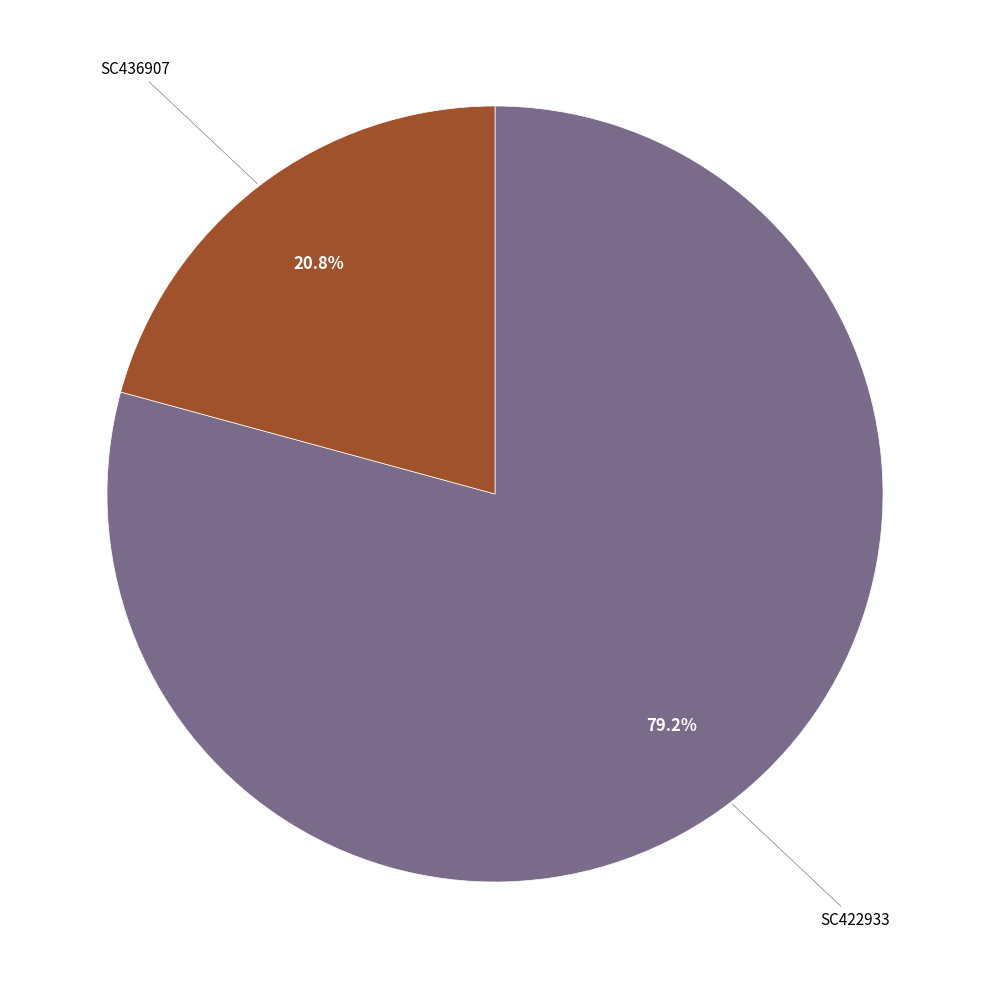

Is there any slice that represents more than half of the pie?

Yes